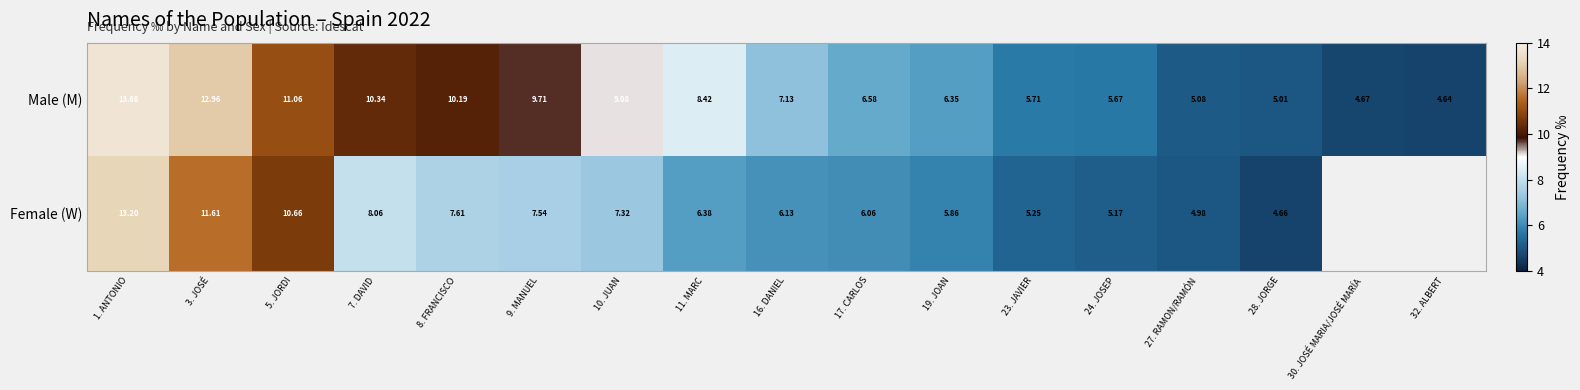

What is the average value of the Male (M) series?

8.0